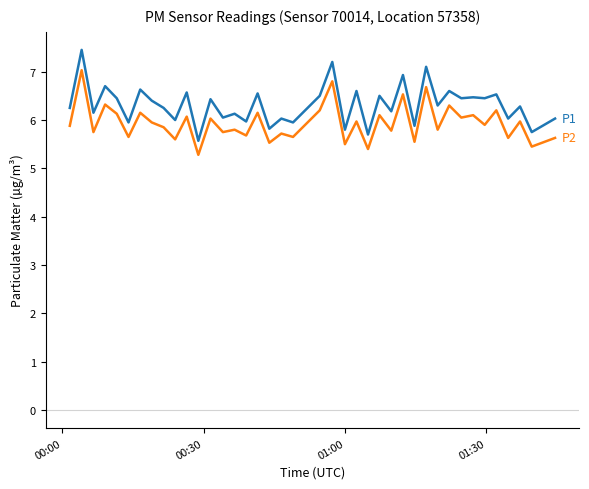

What is the minimum value shown in the chart?

5.3